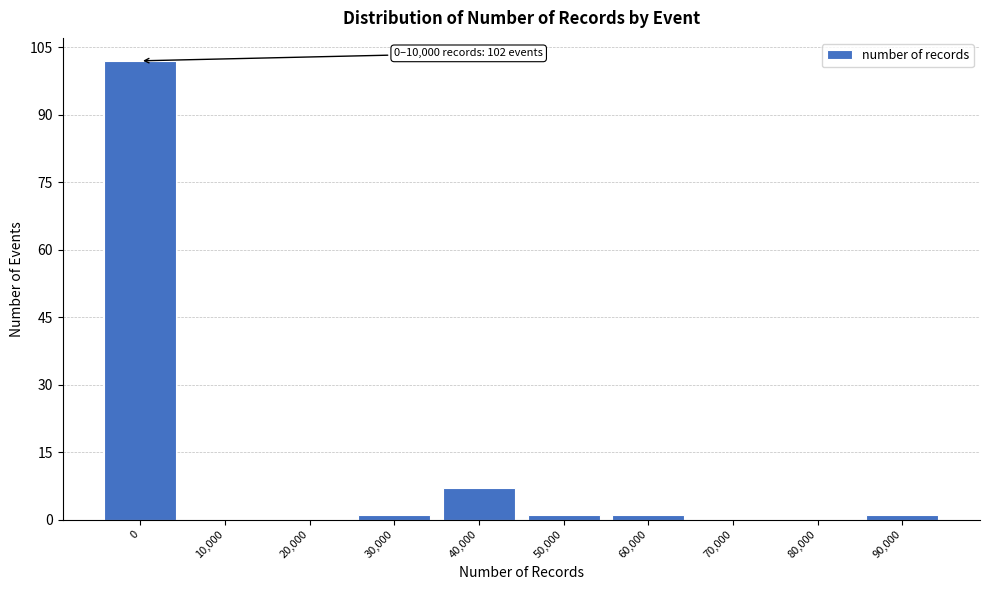

Reading left to right, transcribe all the data shown in this chart.

0=102	10,000=0	20,000=0	30,000=1	40,000=7	50,000=1	60,000=1	70,000=0	80,000=0	90,000=1